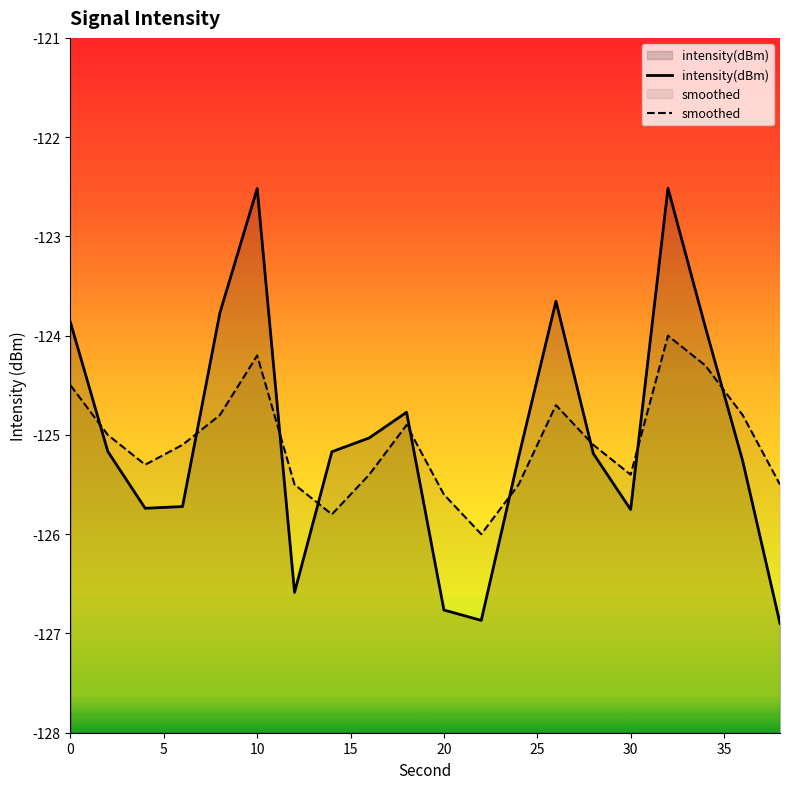

What are all the series names shown in the legend?

intensity(dBm), smoothed